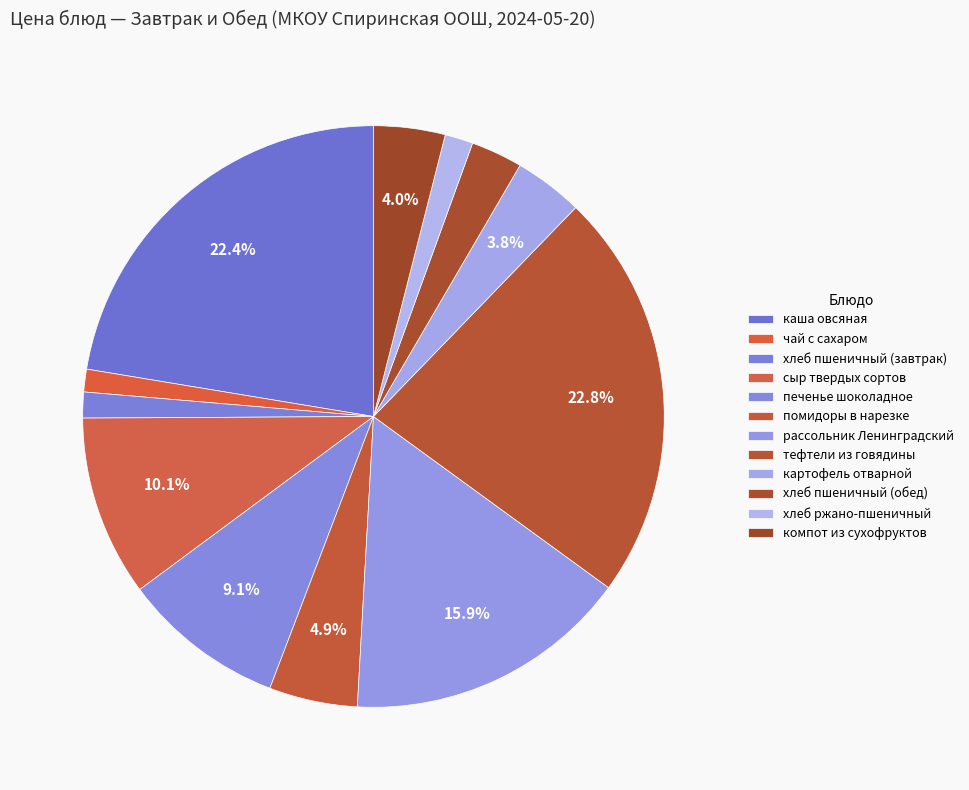

Does помидоры в нарезке represent more than half of the total?

No